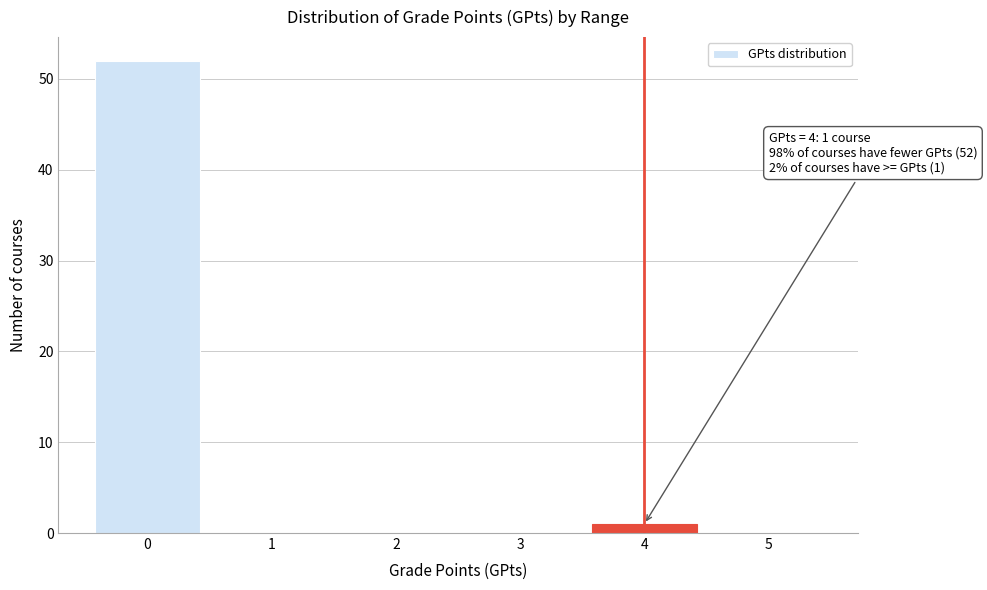

Reading right to left, extract all data points from this chart.

5=0	4=1	3=0	2=0	1=0	0=52